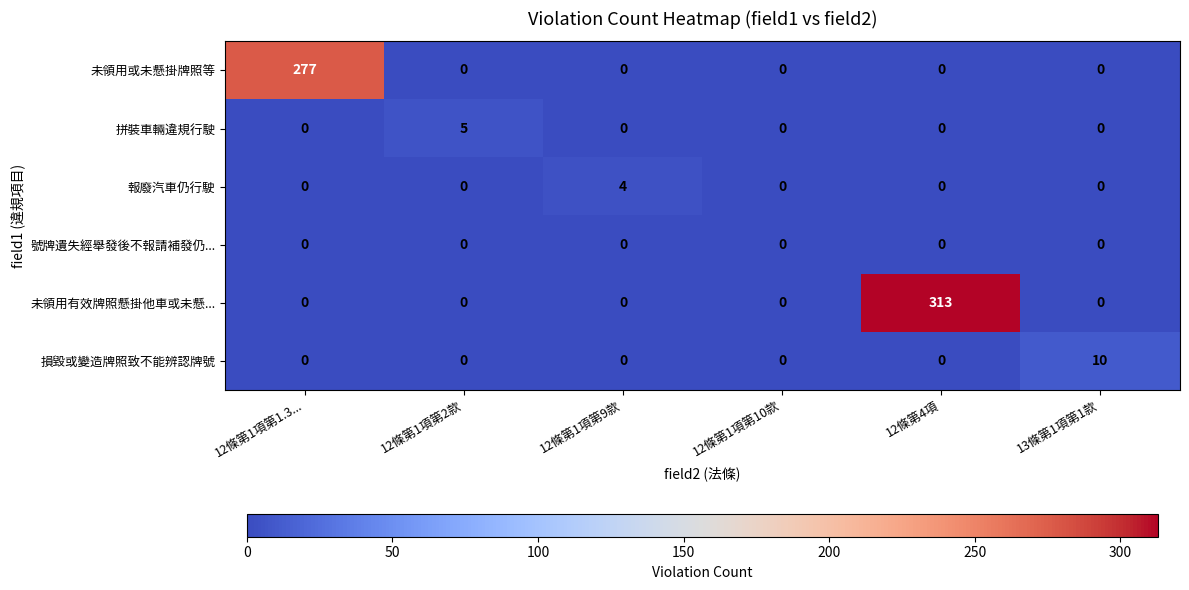

Is the value of 拼裝車輛違規行駛 at 12條第1項第10款 greater than the value of 未領用有效牌照懸掛他車或未懸... at 12條第4項?

No